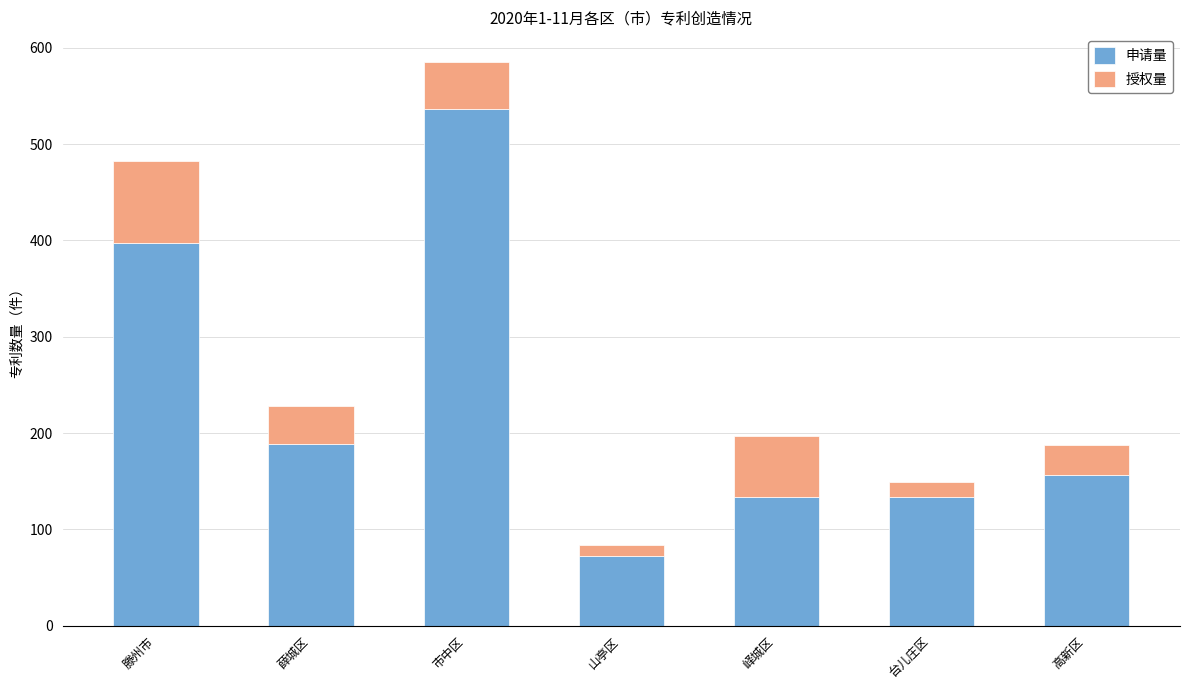

Reading right to left, transcribe the values for 申请量.

高新区=157	台儿庄区=134	峄城区=134	山亭区=72	市中区=536	薛城区=189	滕州市=397